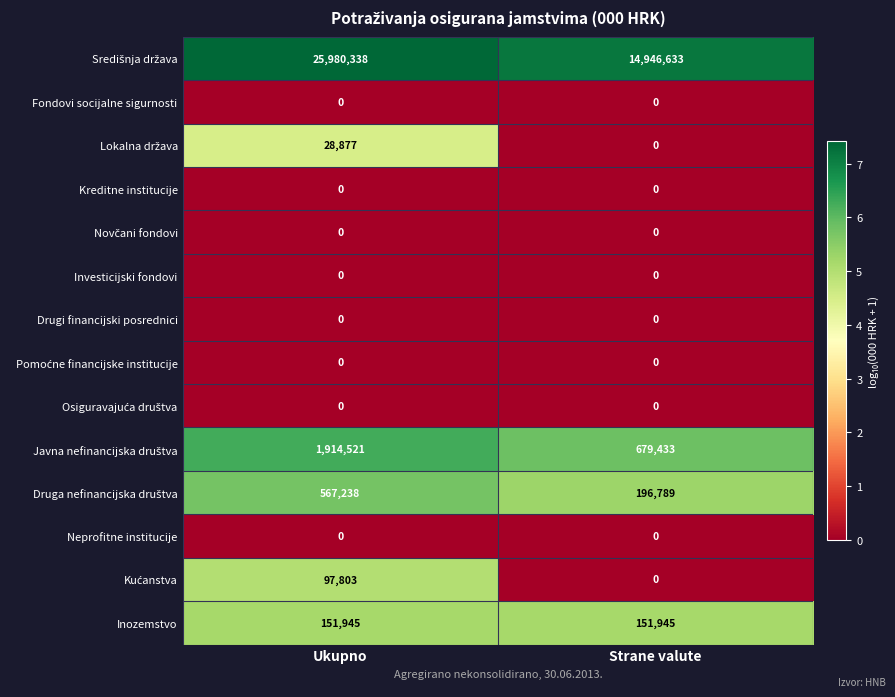

Is it true that Kreditne institucije equals 0 at Ukupno?

True